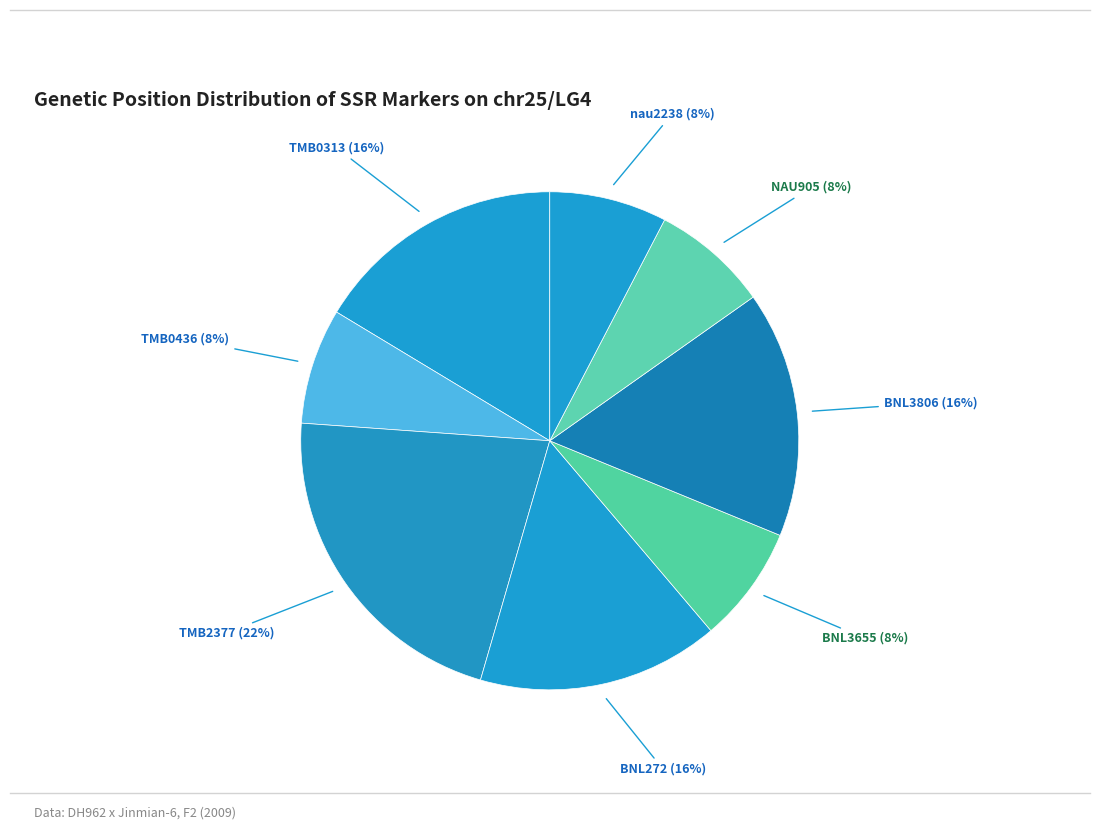

Is it true that TMB0436 is 20% of the pie?

False